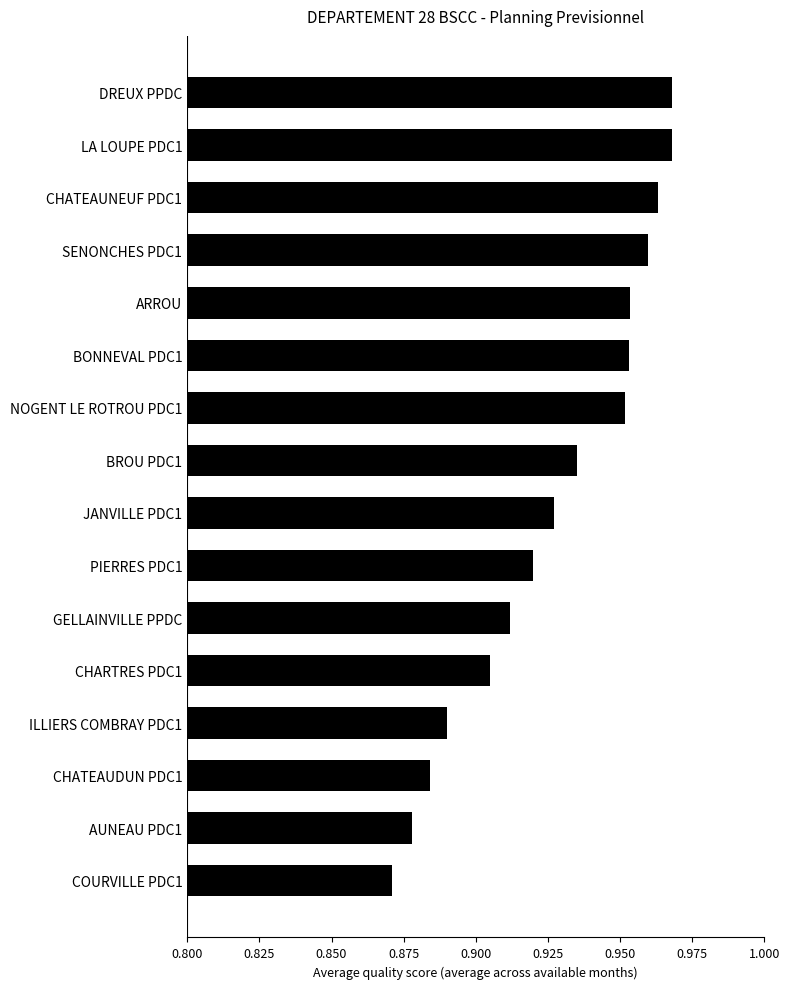

Are the bars grouped side by side (vs. stacked)?

No